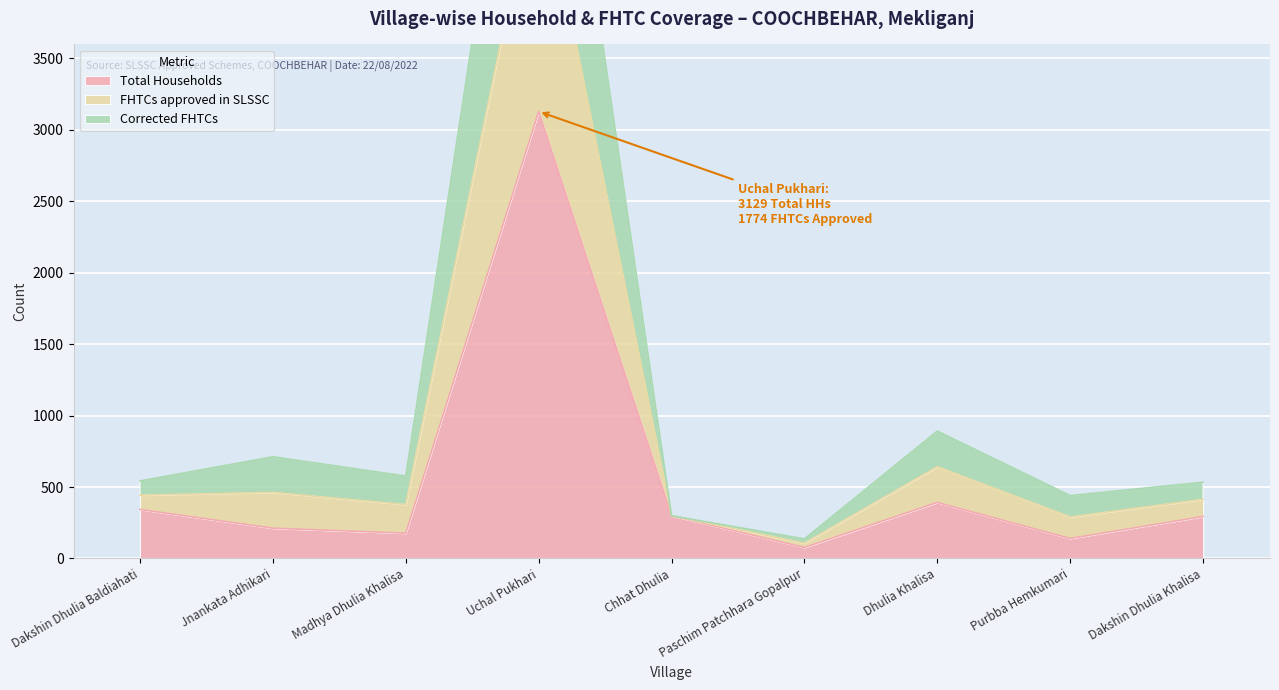

What is the greatest value displayed?

6677